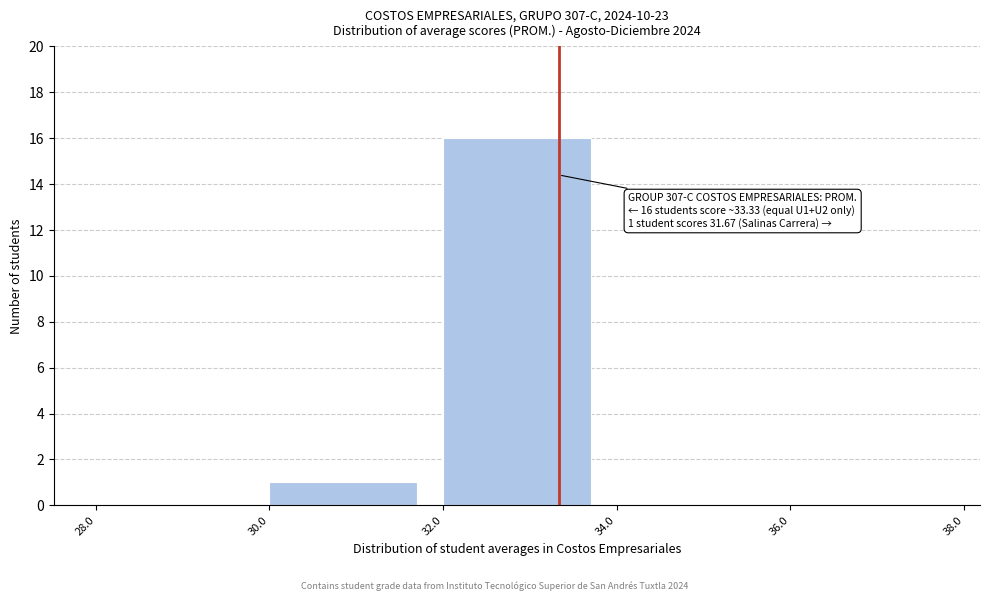

Over which range of the x-axis is the bar tallest?

32.0 to 34.0